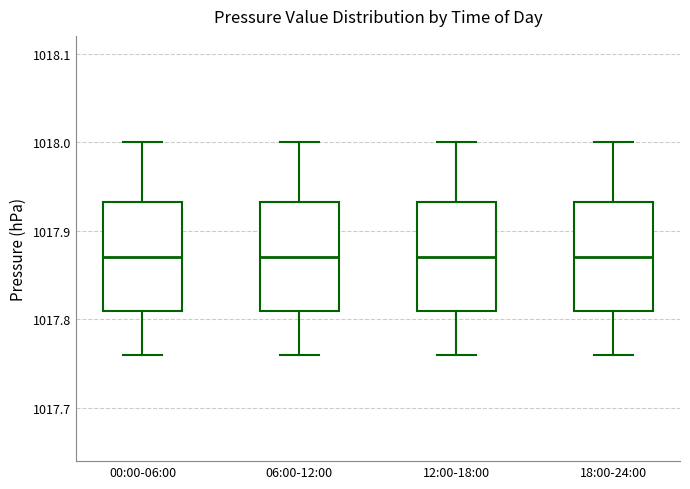

Reading left to right, transcribe this box plot: for each box, give where its median line is, the range the box spans, and where its two whiskers end, as read against the y-axis. The values are not printed on the chart, so give them approximately, as read against the axis.

00:00-06:00: median 1017.87, box 1017.81 to 1017.93, whiskers 1017.76 to 1018.00
06:00-12:00: median 1017.87, box 1017.81 to 1017.93, whiskers 1017.76 to 1018.00
12:00-18:00: median 1017.87, box 1017.81 to 1017.93, whiskers 1017.76 to 1018.00
18:00-24:00: median 1017.87, box 1017.81 to 1017.93, whiskers 1017.76 to 1018.00